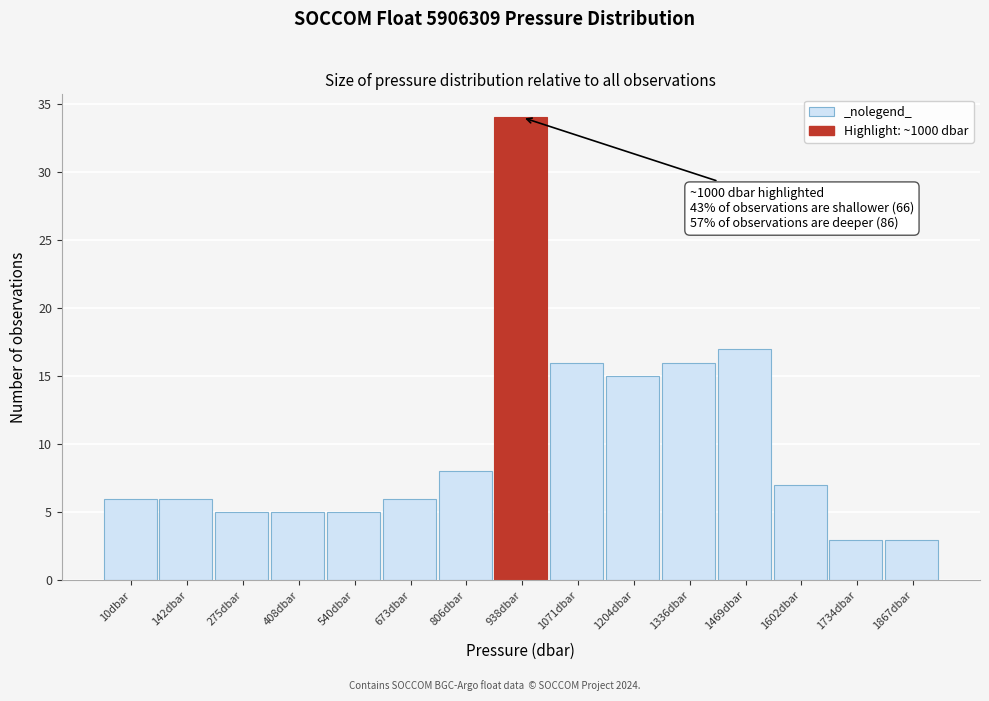

Reading right to left, list all the values displayed in this chart.

1867dbar=3	1734dbar=3	1602dbar=7	1469dbar=17	1336dbar=16	1204dbar=15	1071dbar=16	938dbar=34	806dbar=8	673dbar=6	540dbar=5	408dbar=5	275dbar=5	142dbar=6	10dbar=6